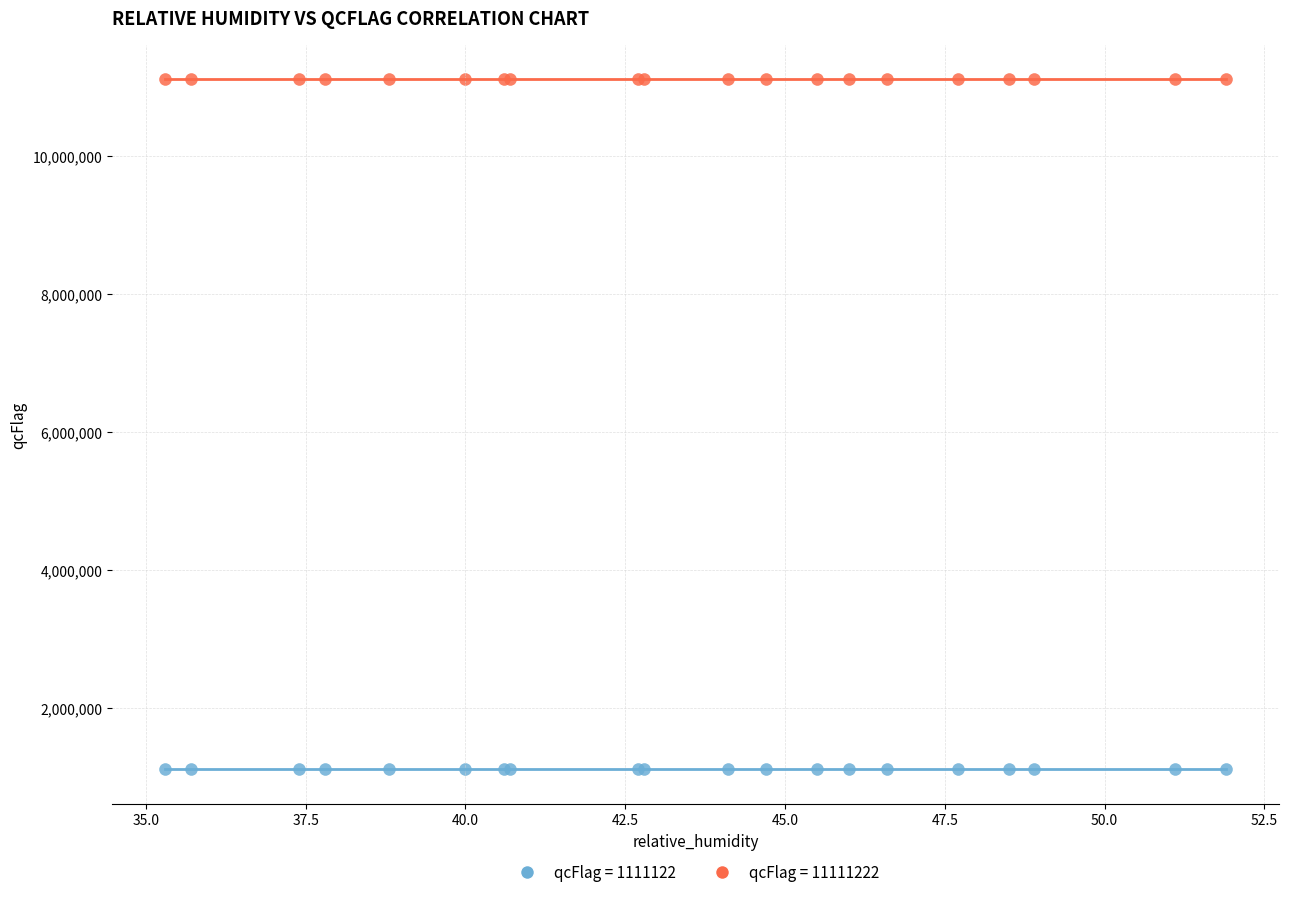

Which series contains the highest Y value?

qcFlag = 11111222